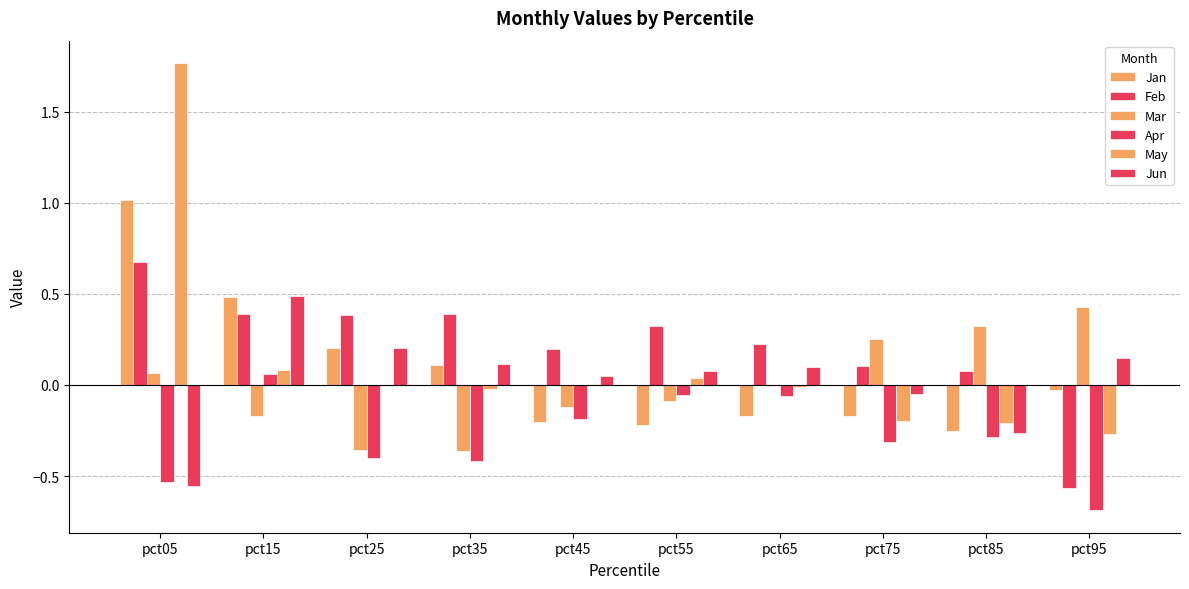

What is the highest value of the Jun series?

0.5